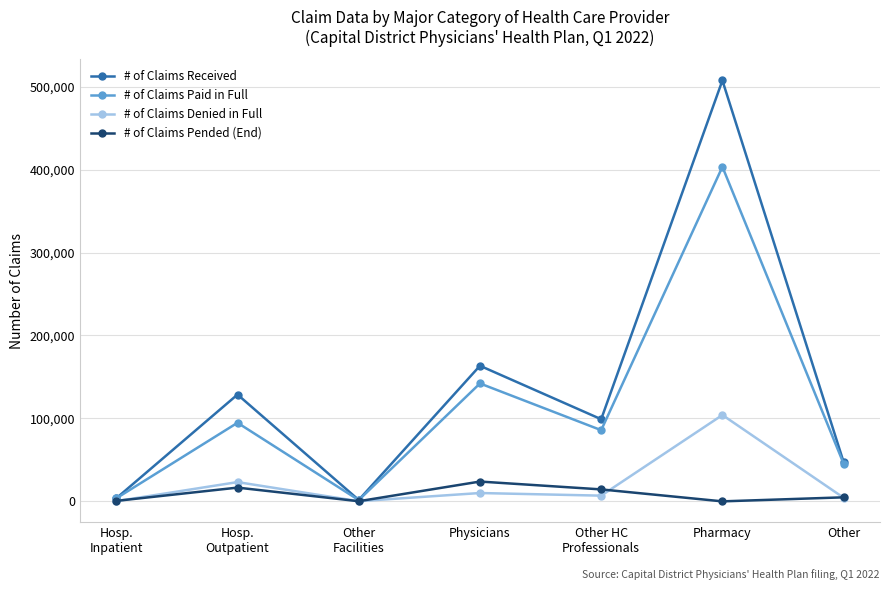

At which label does # of Claims Denied in Full reach its peak?

Pharmacy